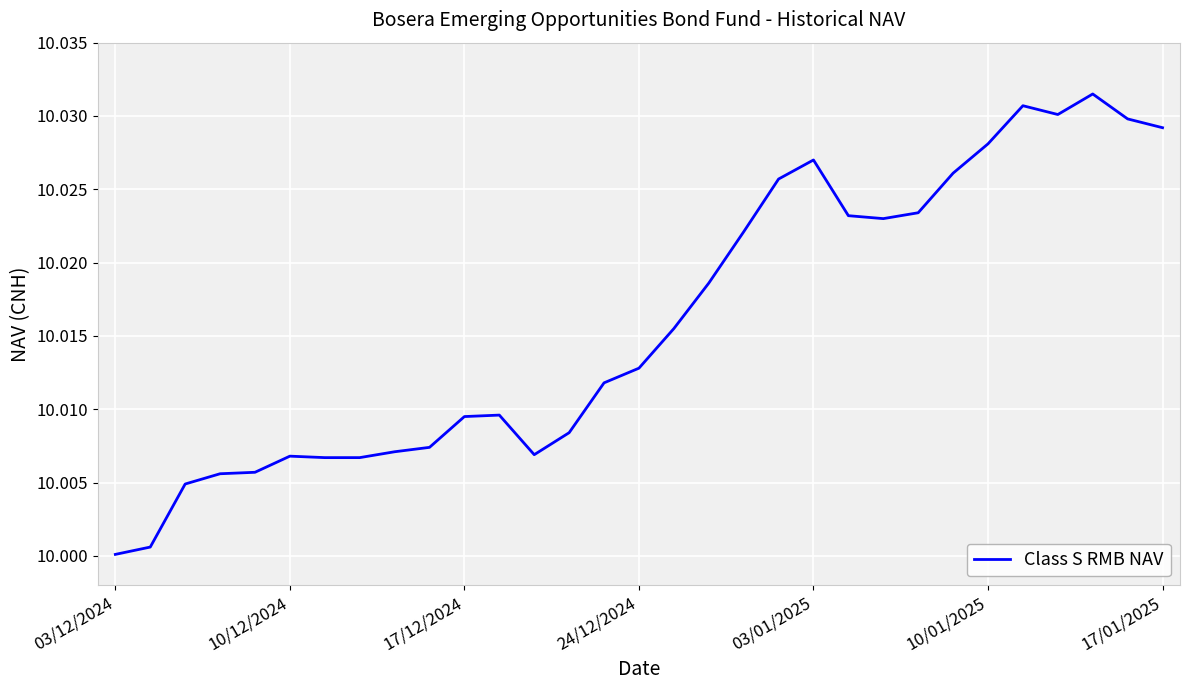

How many lines are shown in the chart?

1